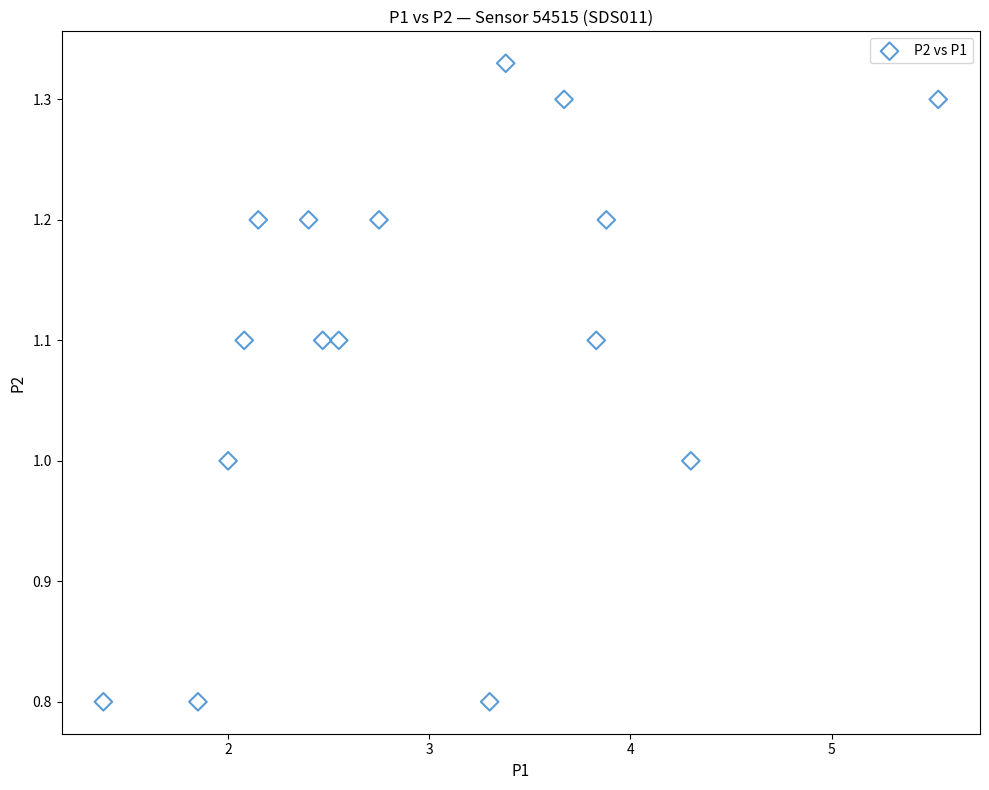

What is the range of X values (max minus min)?

4.2